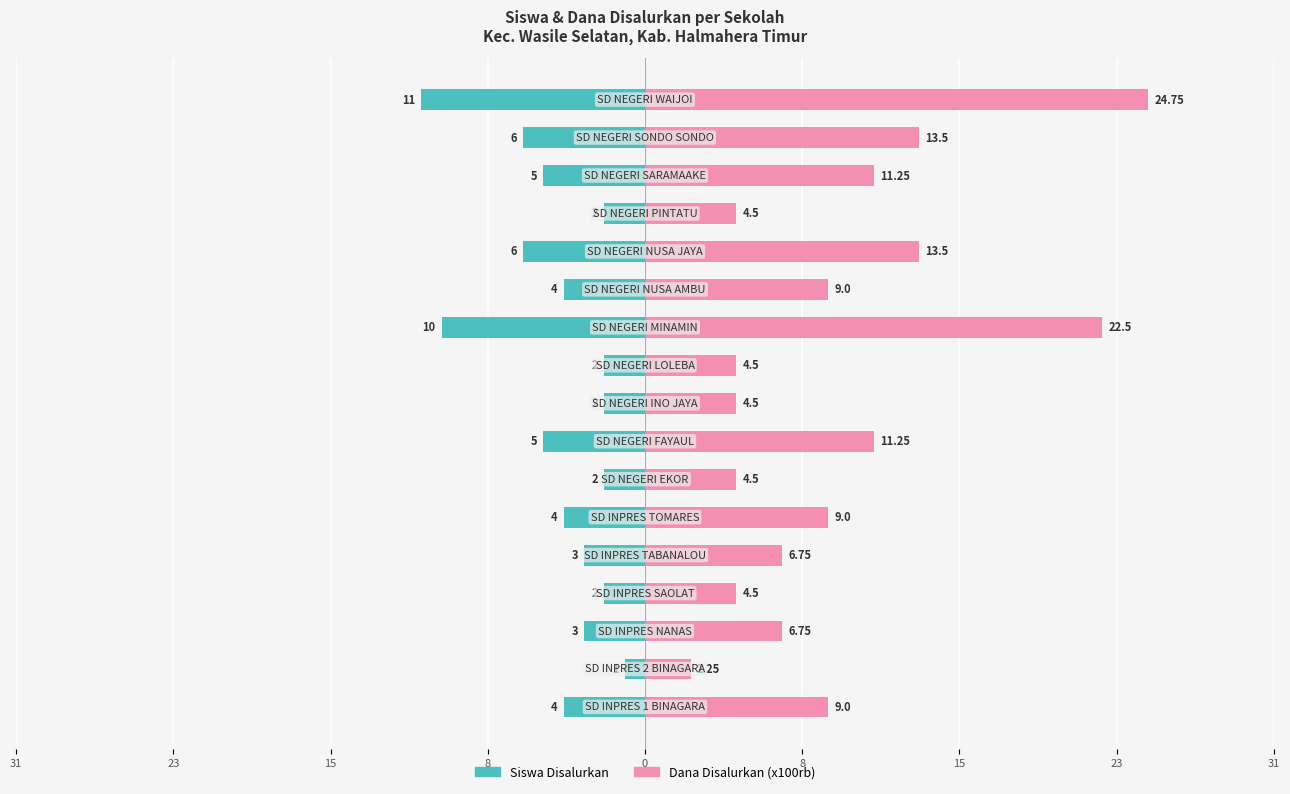

Which series has the widest spread of values?

Dana Disalurkan (x100rb)